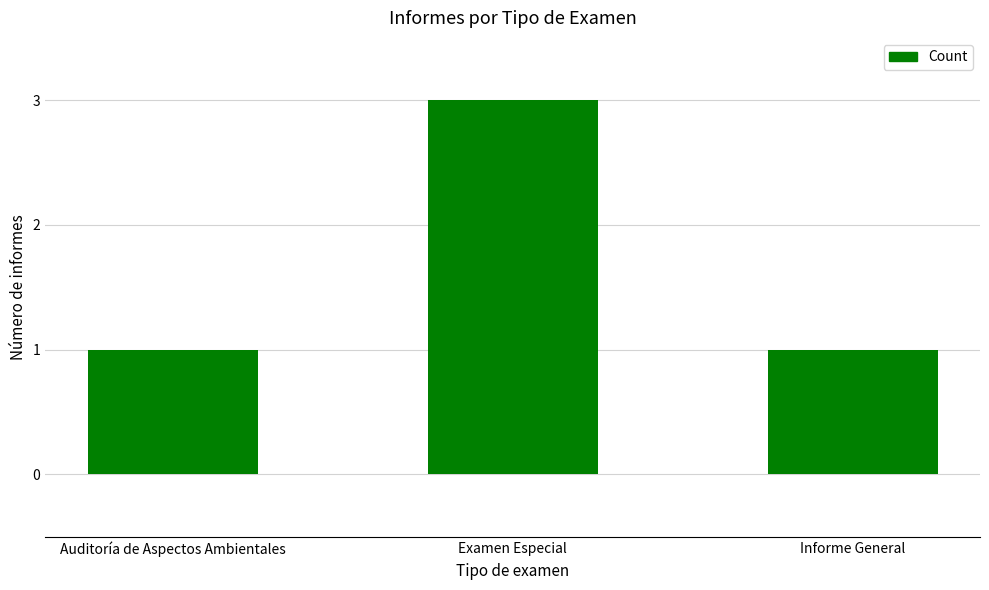

The value at Auditoría de Aspectos Ambientales is 1. True or false?

True